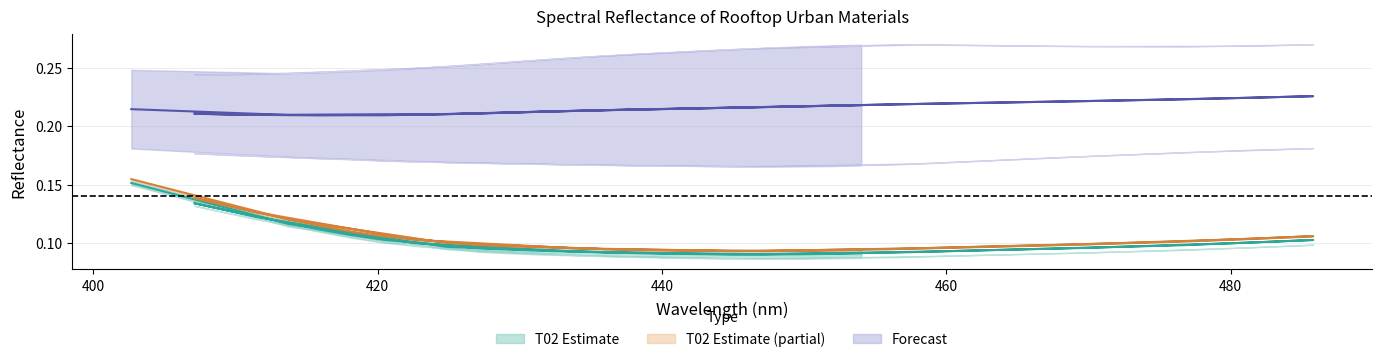

What is the average value of the T02 15deg series?

0.1